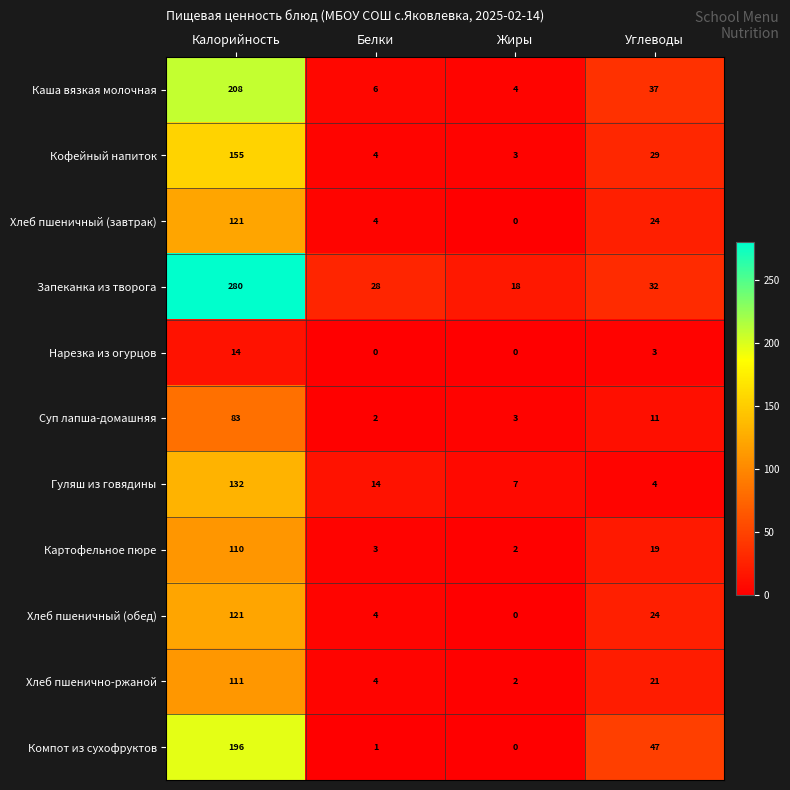

Which series has the largest total across all categories?

Запеканка из творога